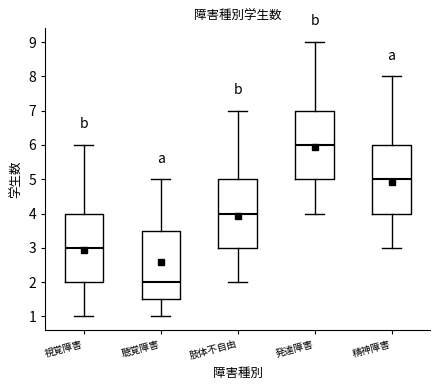

Reading left to right, transcribe this box plot: for each box, give where its median line is, the range the box spans, and where its two whiskers end, as read against the y-axis. The values are not printed on the chart, so give them approximately, as read against the axis.

視覚障害: median 3.0, box 2.0 to 4.0, whiskers 1.0 to 6.0
聴覚障害: median 2.0, box 1.5 to 3.5, whiskers 1.0 to 5.0
肢体不自由: median 4.0, box 3.0 to 5.0, whiskers 2.0 to 7.0
発達障害: median 6.0, box 5.0 to 7.0, whiskers 4.0 to 9.0
精神障害: median 5.0, box 4.0 to 6.0, whiskers 3.0 to 8.0